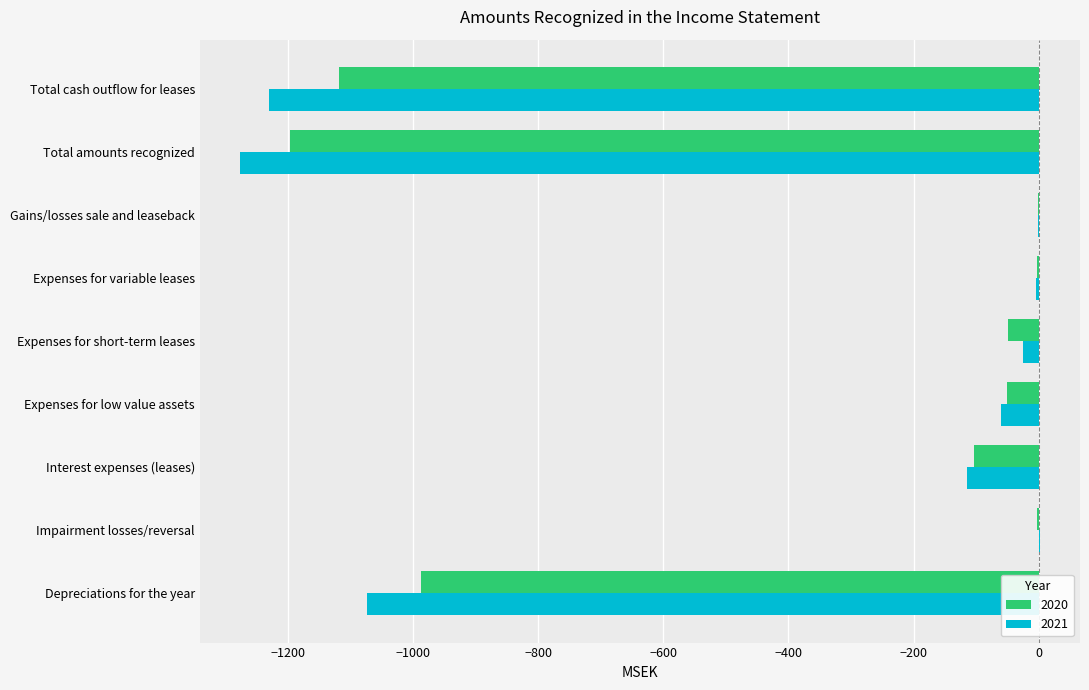

Which series has the largest total across all categories?

2020